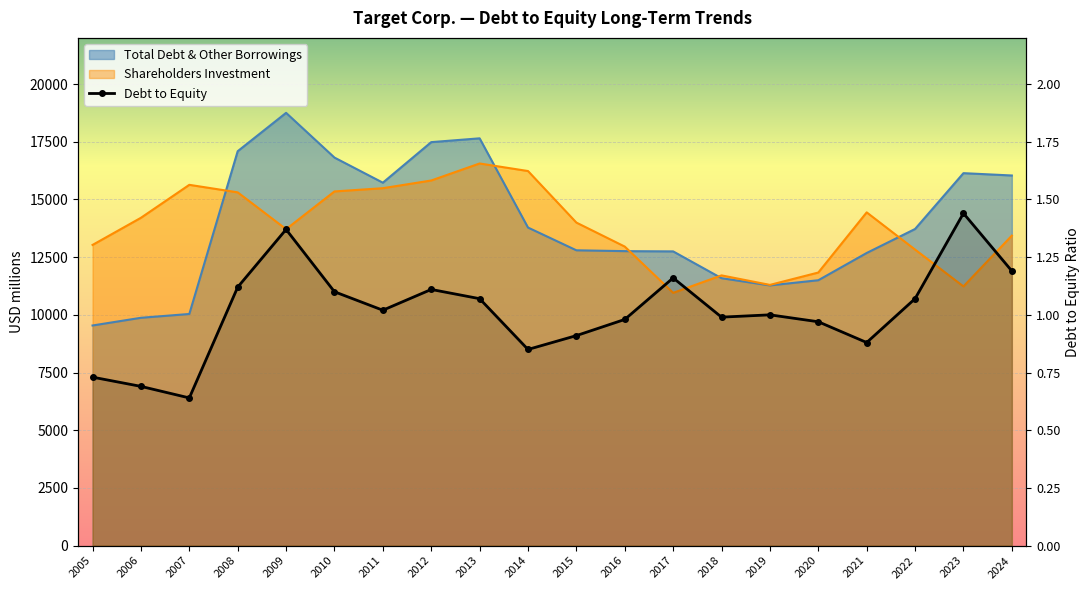

What is the maximum value shown in the chart?

1.4